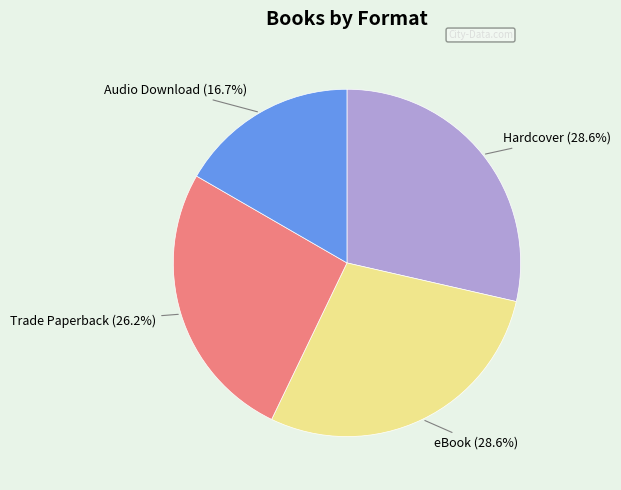

Does any single category account for the majority?

No